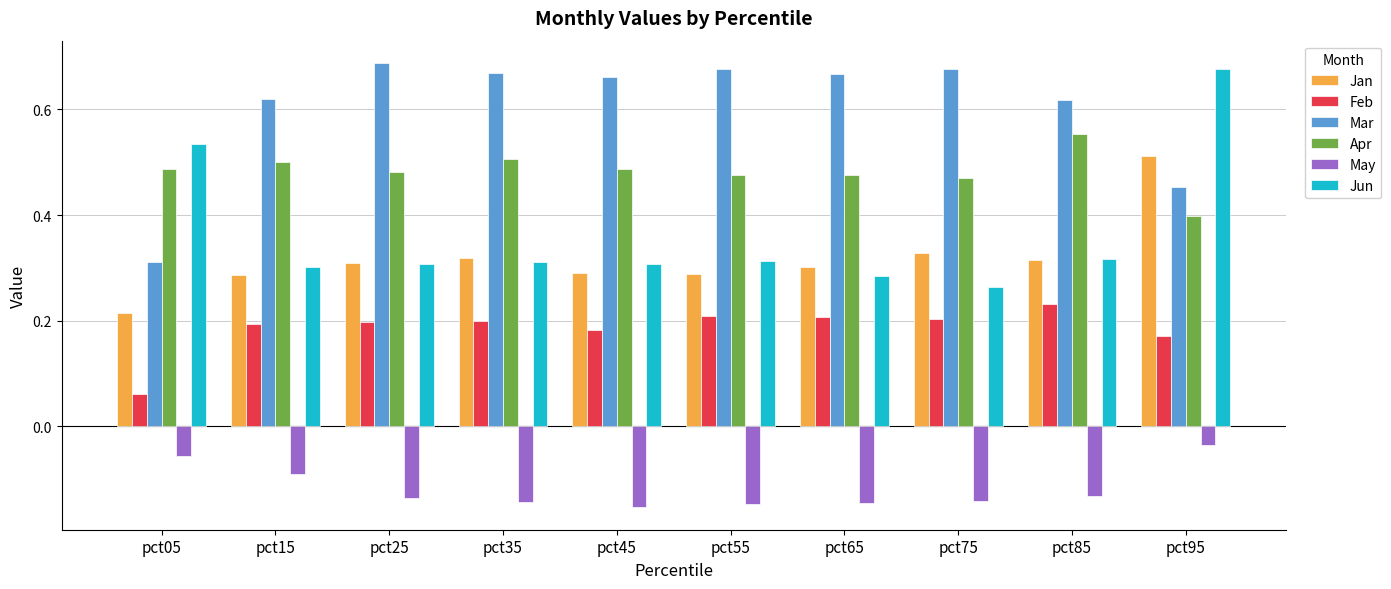

At which category is the sum across all series the highest?

pct95